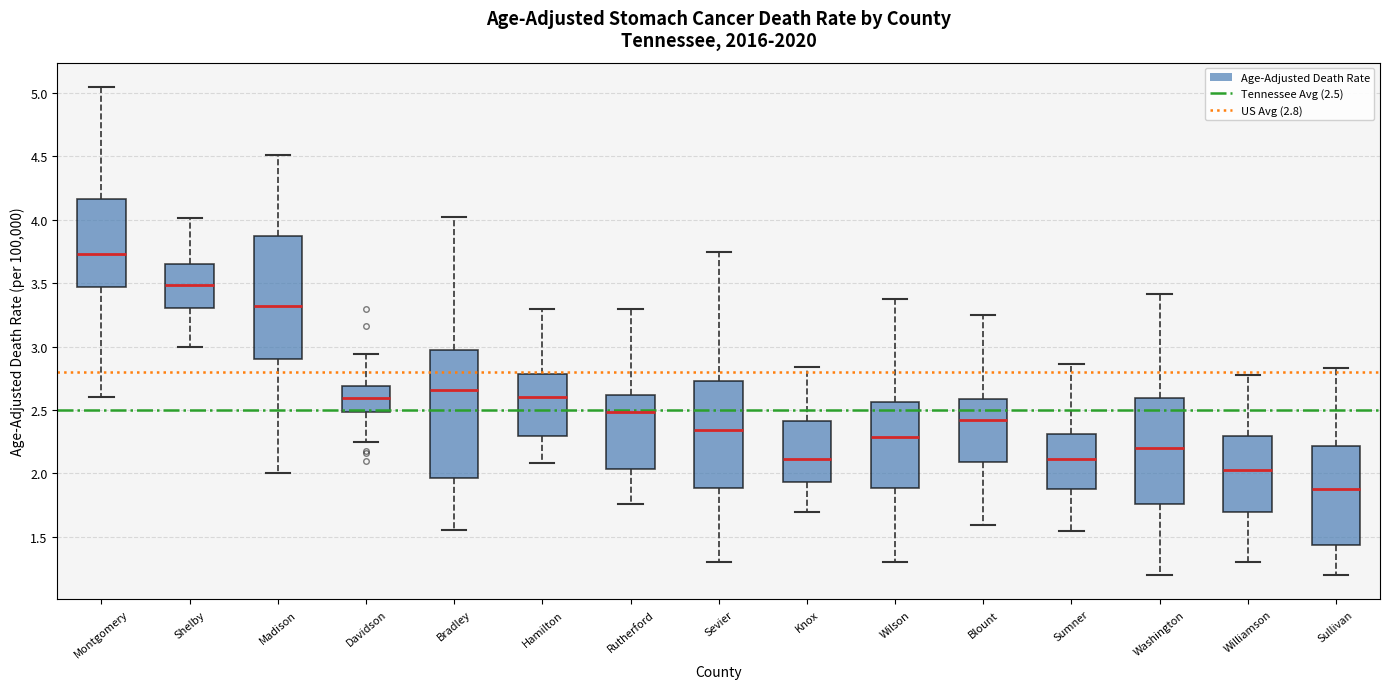

Which box has the lowest median line?

Sullivan